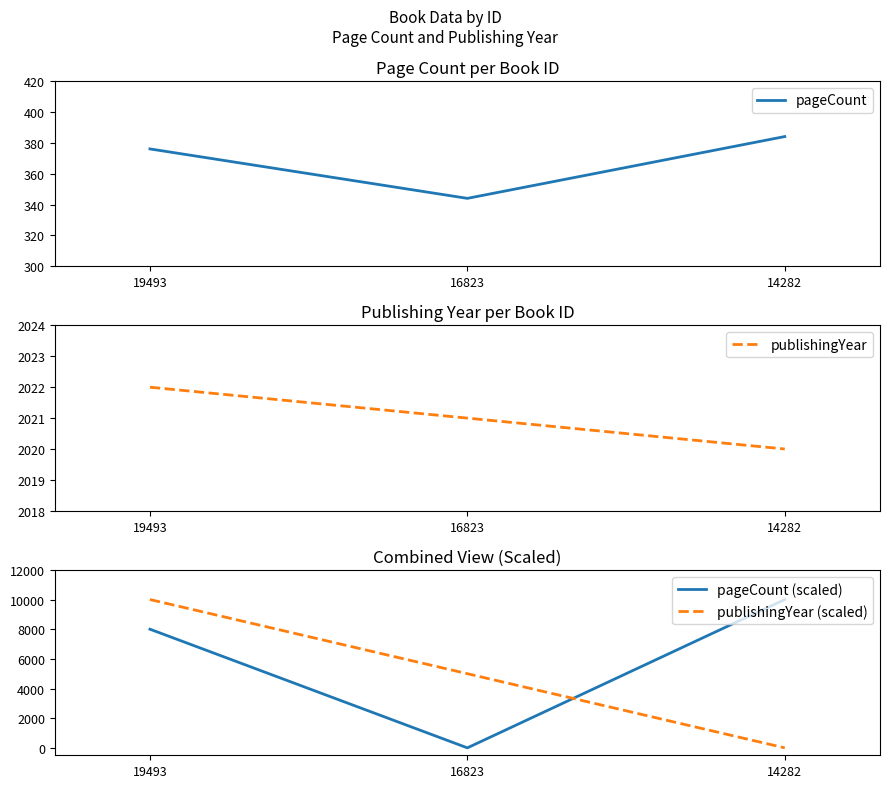

How many lines are shown in the chart?

4